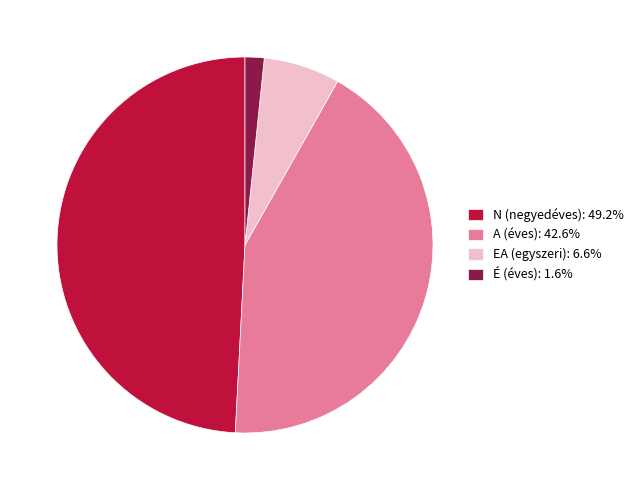

Do É (éves): 1.6% and EA (egyszeri): 6.6% together represent more than half of the pie?

No